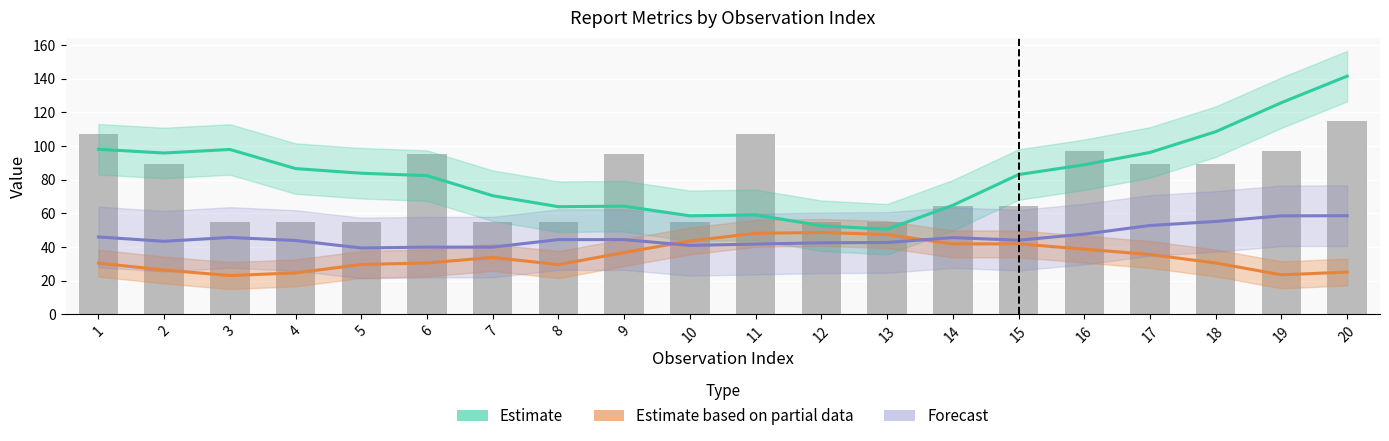

Are the bars grouped side by side (vs. stacked)?

Yes